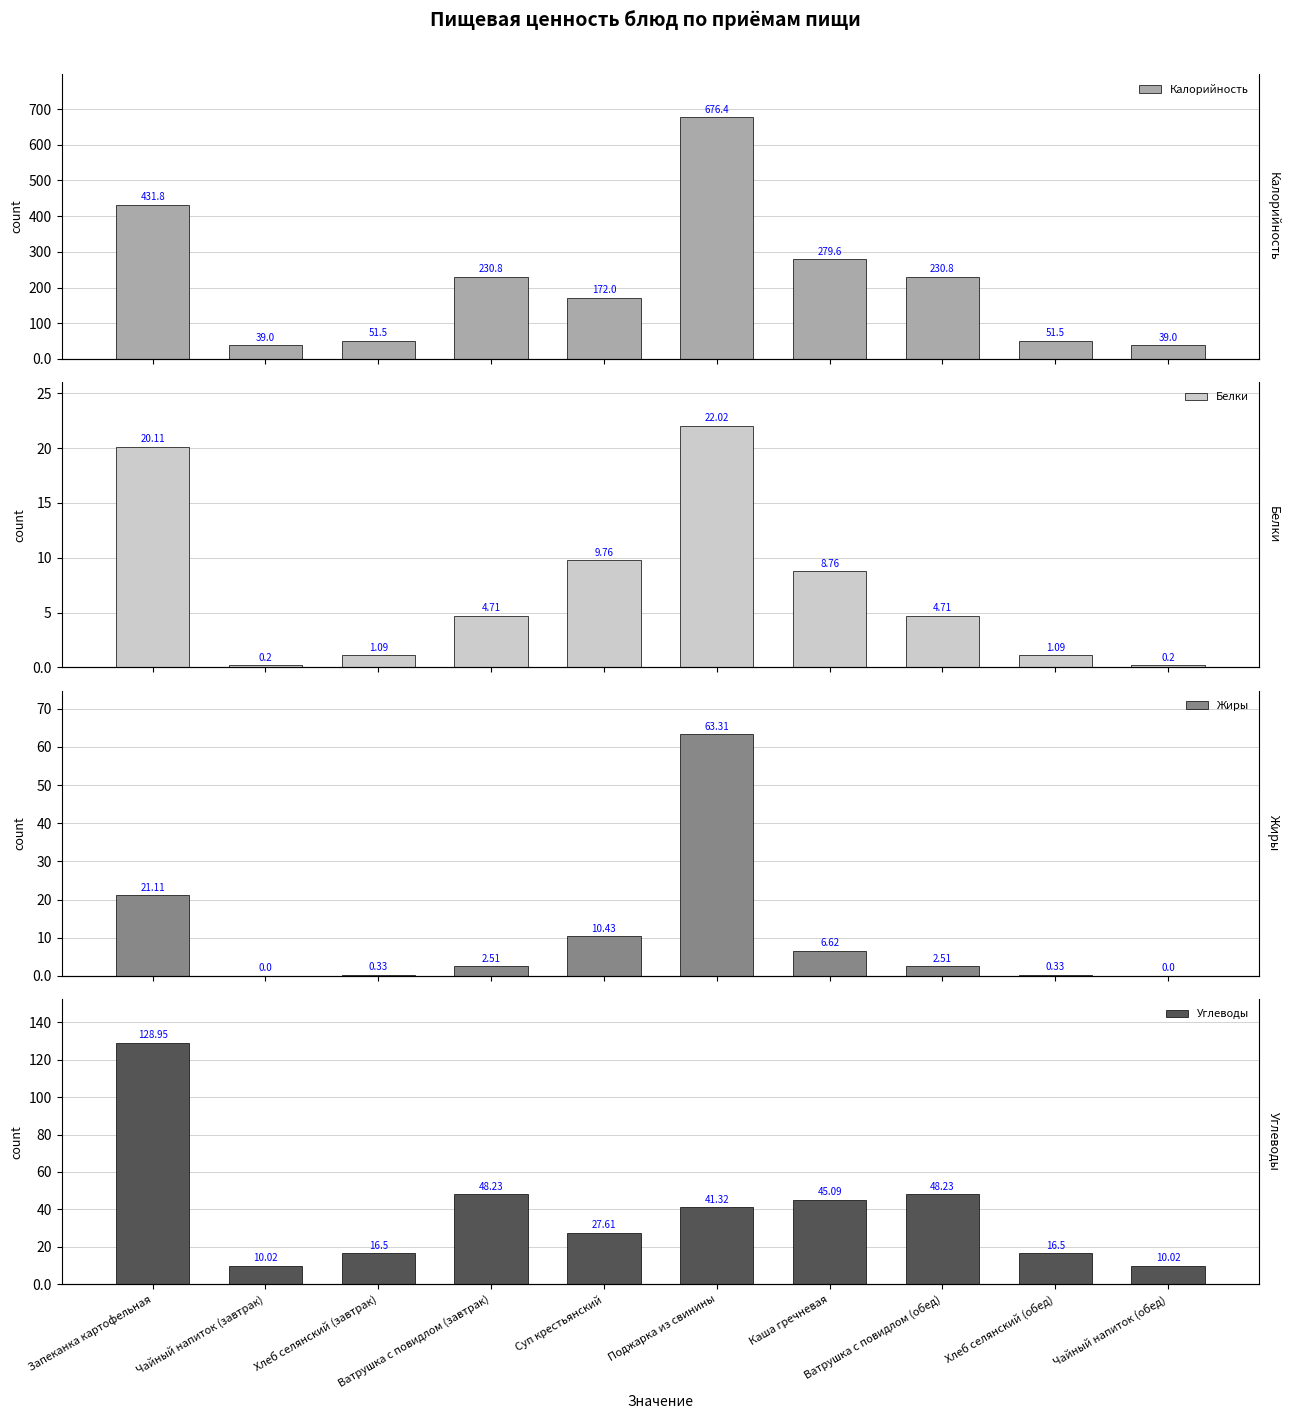

How many data points in Углеводы are above 41?

5